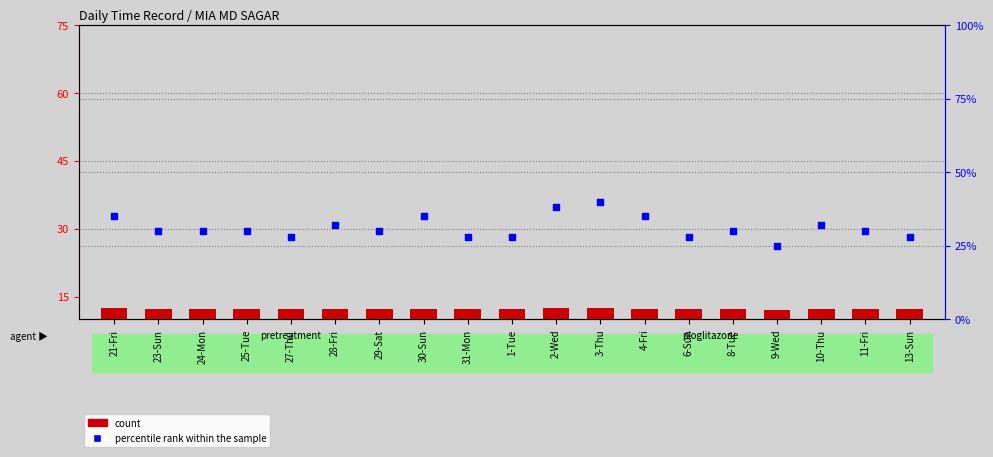

Which series contains the highest Y value?

percentile rank within the sample